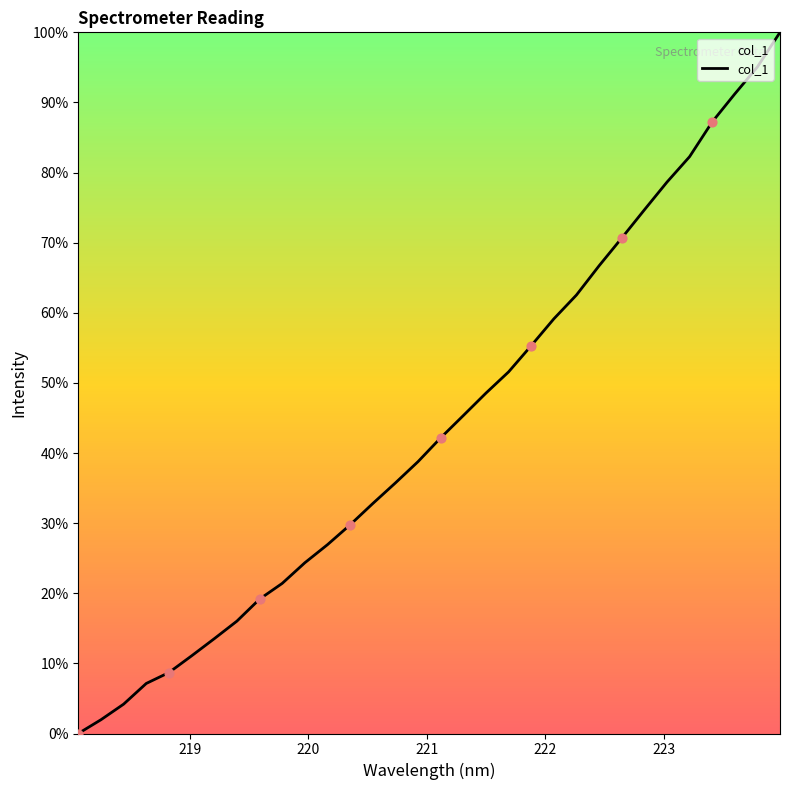

What is the greatest value displayed?

100.0